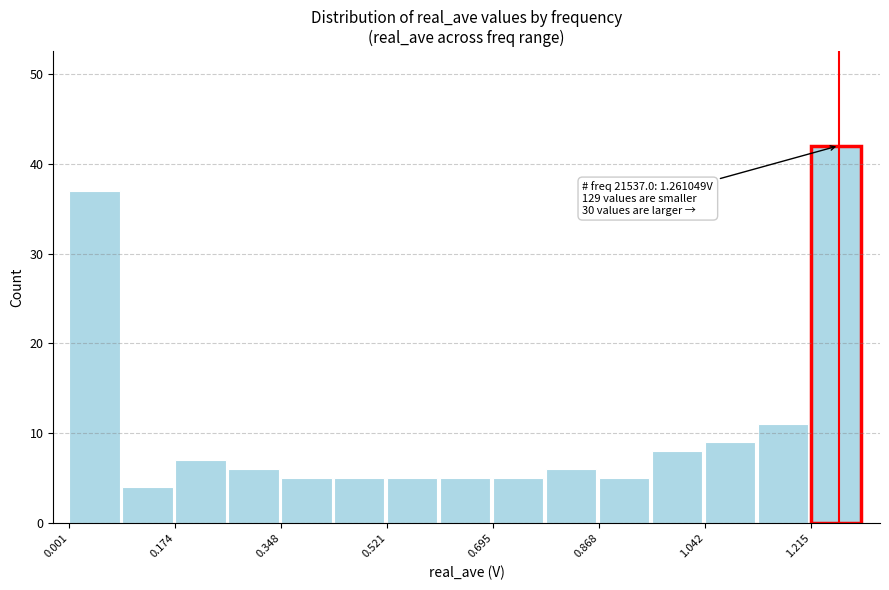

Which range on the x-axis has the tallest bar?

1.22 to 1.30